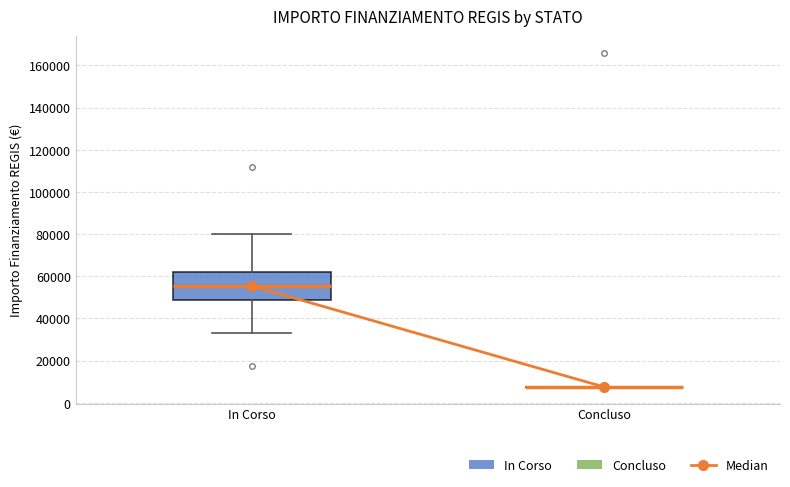

Reading left to right, read every box against the y-axis: the position of its median line, the range the box covers, and the ends of its whiskers. The values are not printed on the chart, so give them approximately, as read against the axis.

In Corso: median 56000, box 48000 to 62000, whiskers 32000 to 80000
Concluso: box collapsed to a line at 8000, whiskers 8000 to 8000